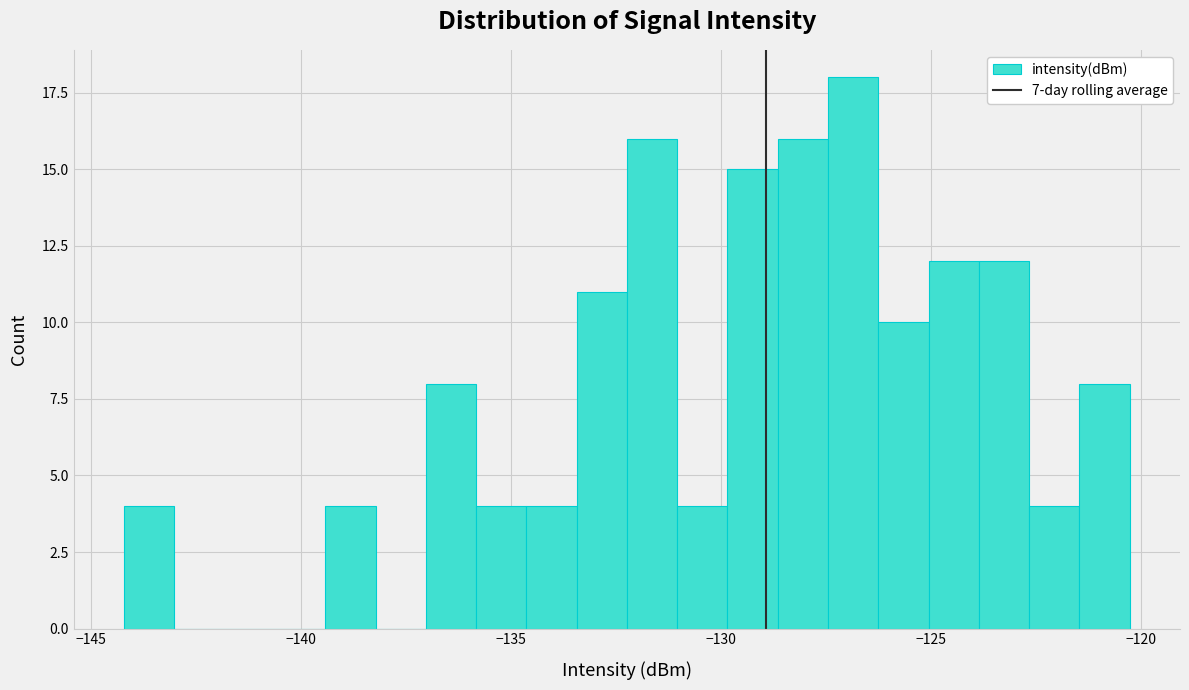

Around what value on the x-axis is the tallest bar? Give the approximate position of its centre, as read against the axis.

-127.0